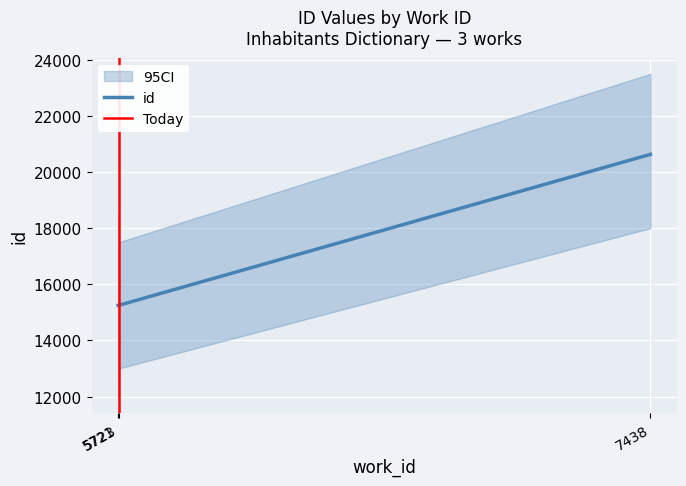

Rank the categories by value from lowest to highest.

5721, 5723, 7438